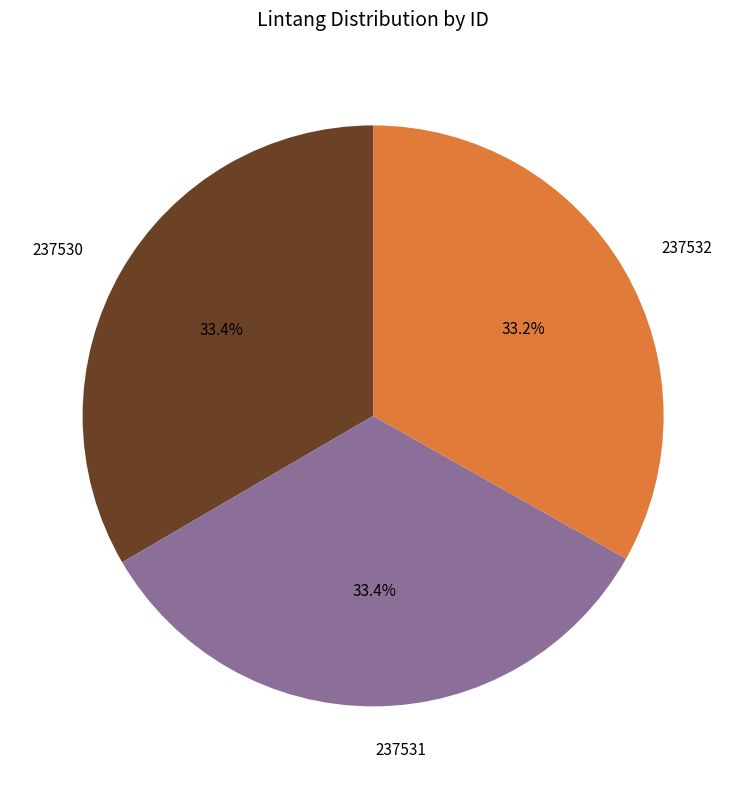

What percentage is the 237531 slice, to the nearest percent?

33%